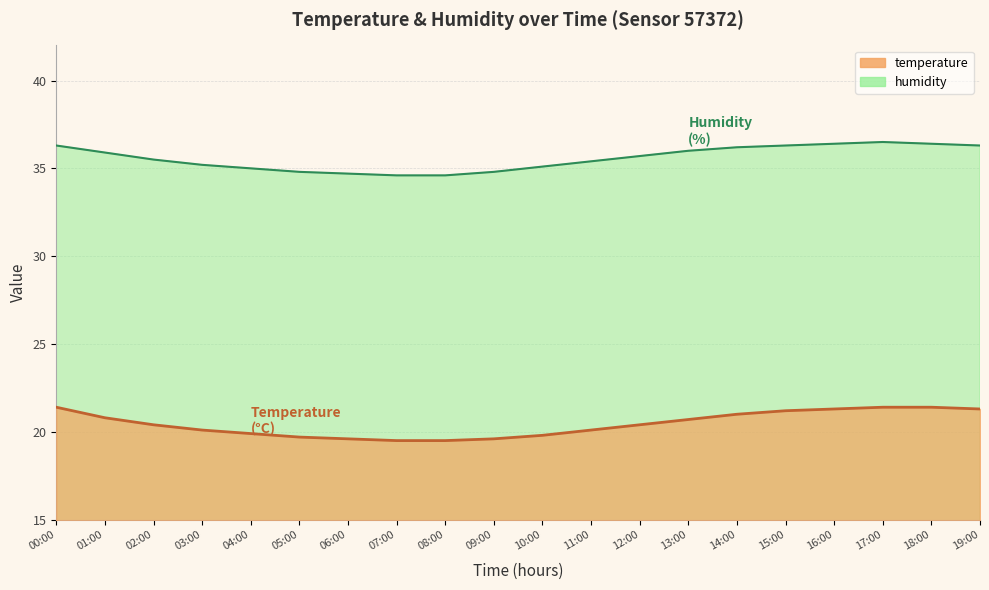

Where does the temperature series first go above 20?

00:00